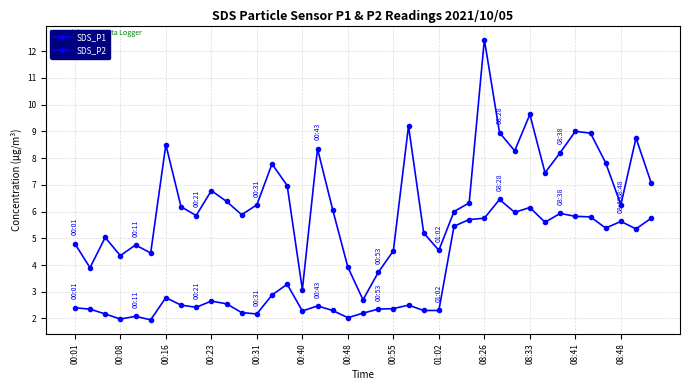

Reading left to right, transcribe all the data shown in this chart.

SDS_P1: 4.8	3.9	5.0	4.3	4.8	4.5	8.5	6.2	5.8	6.8	6.4	5.9	6.2	7.8	7.0	3.1	8.3	6.1	3.9	2.7	3.7	4.5	9.2	5.2	4.5	6.0	6.3	12.4	8.9	8.3	9.6	7.5	8.2	9.0	8.9	7.8	6.2	8.8	7.1
SDS_P2: 2.4	2.4	2.2	2.0	2.1	1.9	2.8	2.5	2.4	2.6	2.5	2.2	2.2	2.9	3.3	2.3	2.5	2.3	2.0	2.2	2.4	2.4	2.5	2.3	2.3	5.5	5.7	5.8	6.5	6.0	6.2	5.6	5.9	5.8	5.8	5.4	5.6	5.3	5.8